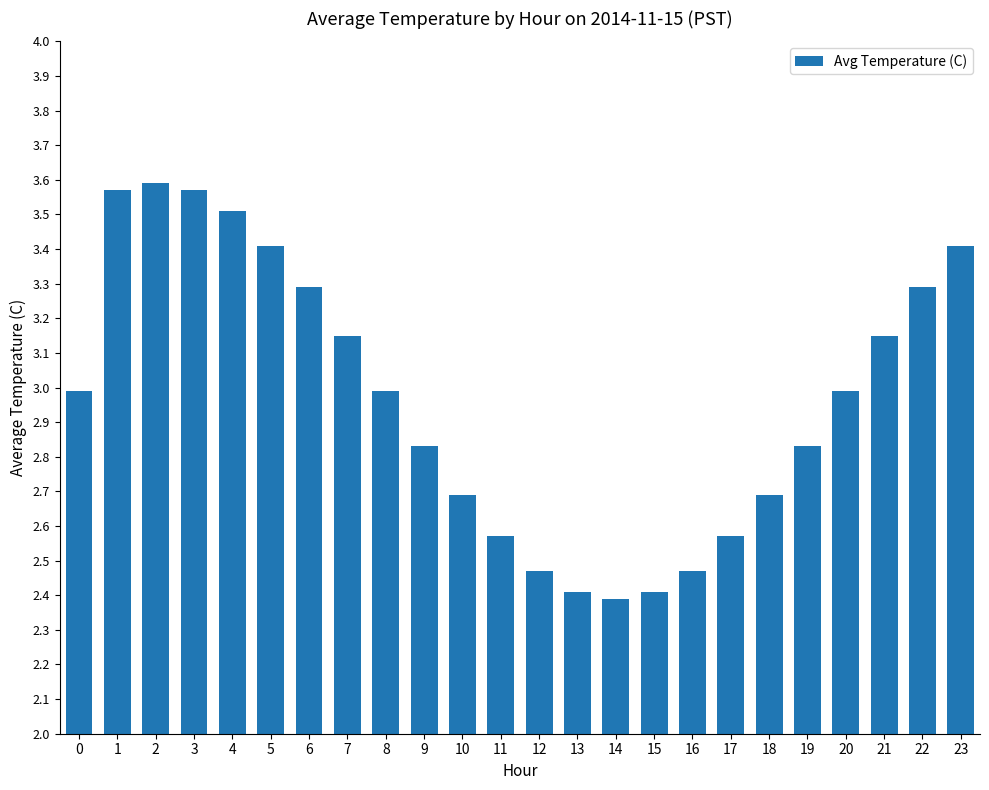

What is the sum of the values at 15 and 0?

5.4